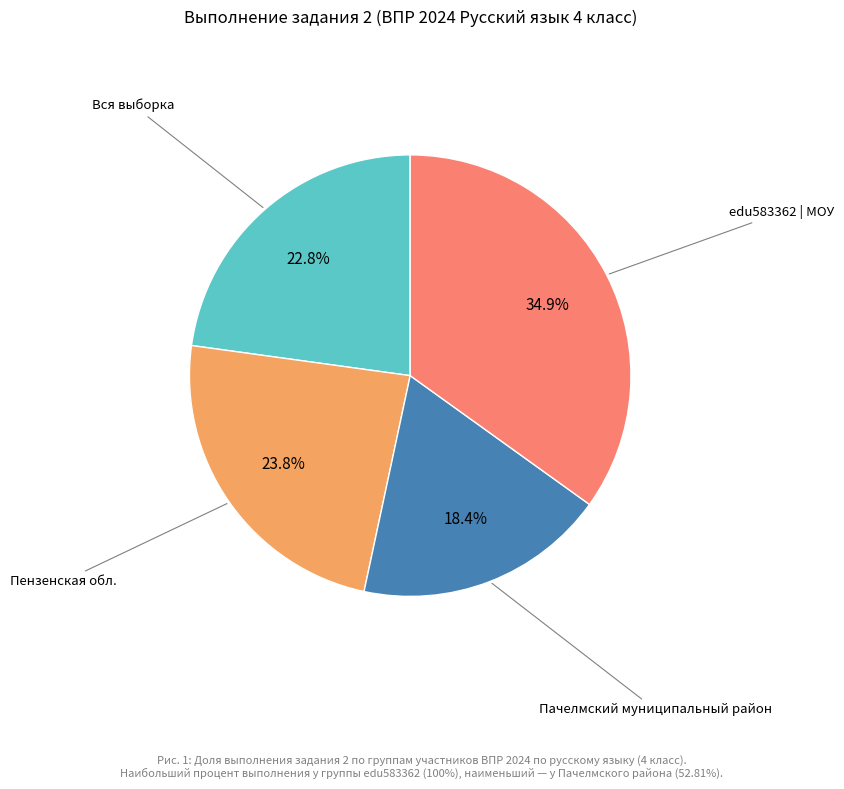

How many segments does this pie chart have?

4